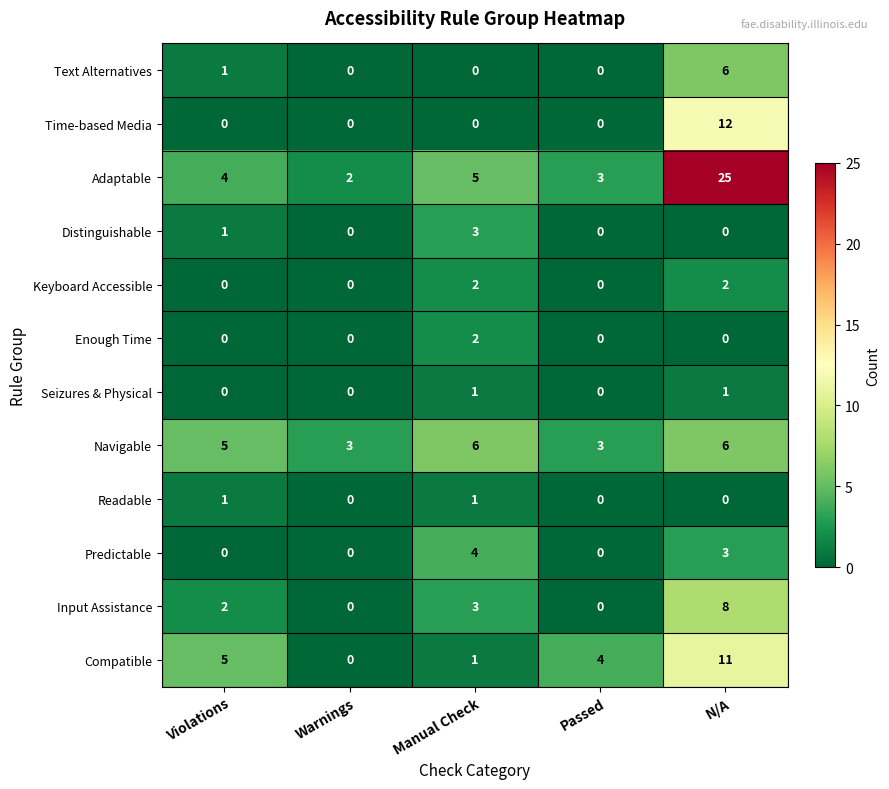

Which category has the highest value in the Time-based Media series?

N/A